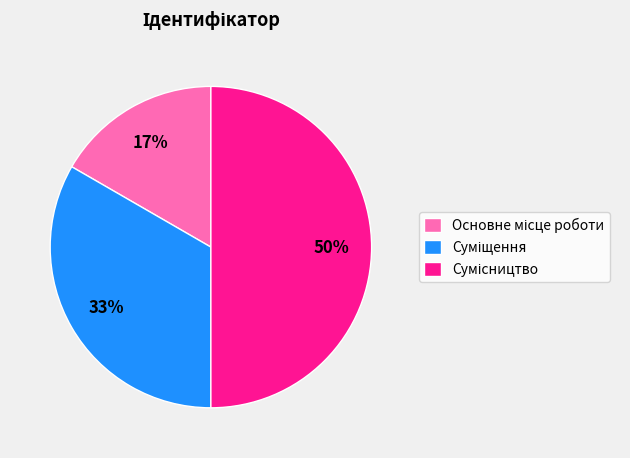

How many slices are in this pie chart?

3